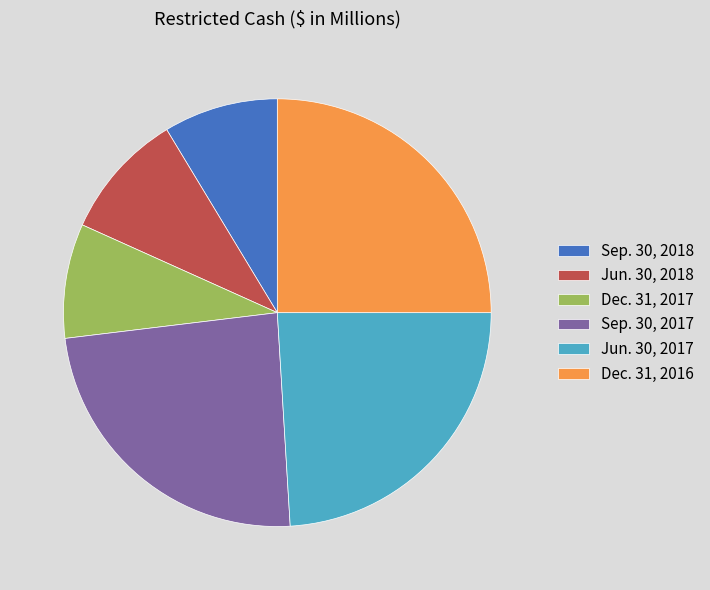

Approximately how many times larger is the value at Sep. 30, 2017 compared to Jun. 30, 2018?

2.5